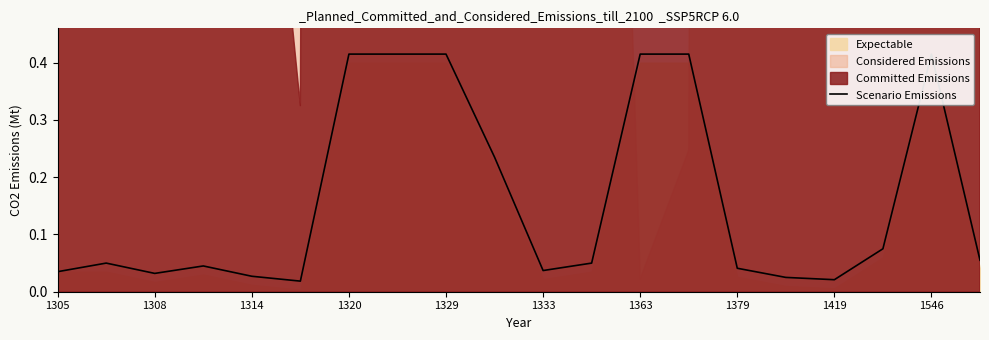

What is the difference between the maximum and minimum values?

0.4